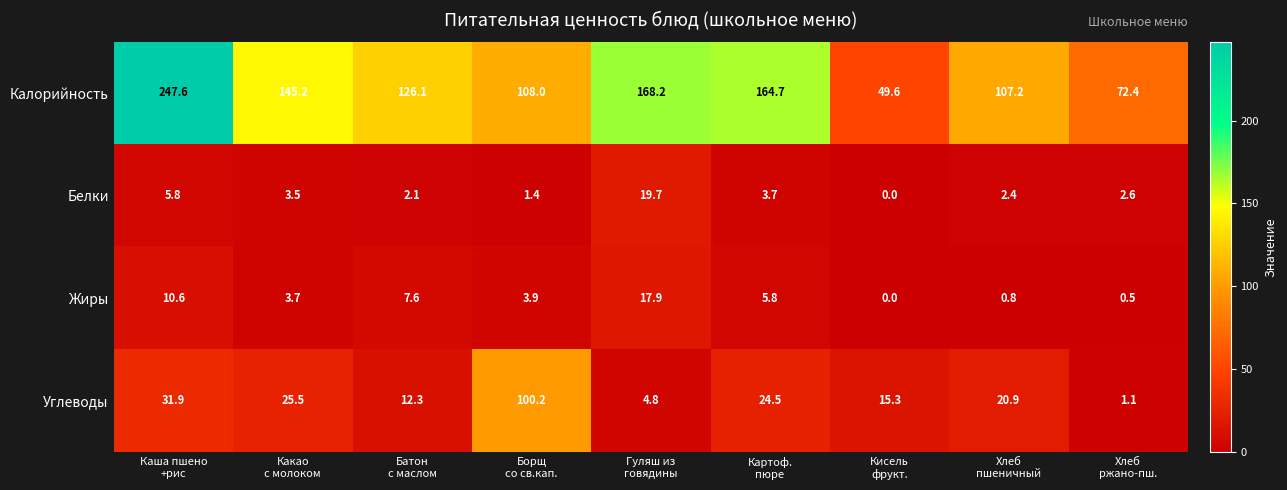

Which series has the largest range (max minus min)?

Калорийность